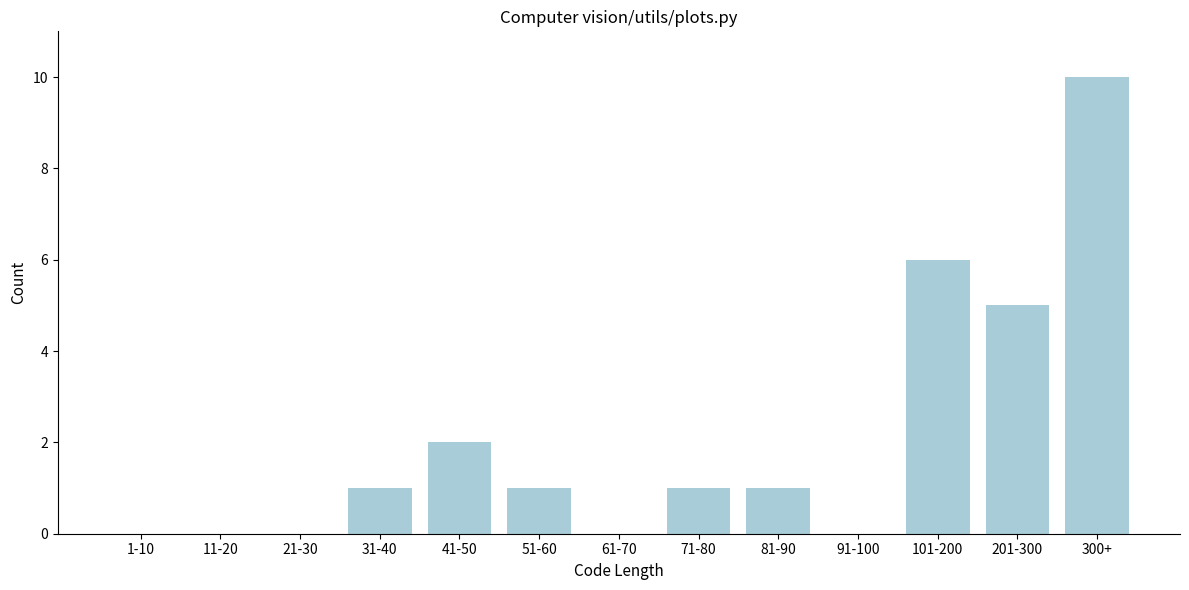

Reading right to left, transcribe all the data shown in this chart.

300+=10	201-300=5	101-200=6	91-100=0	81-90=1	71-80=1	61-70=0	51-60=1	41-50=2	31-40=1	21-30=0	11-20=0	1-10=0